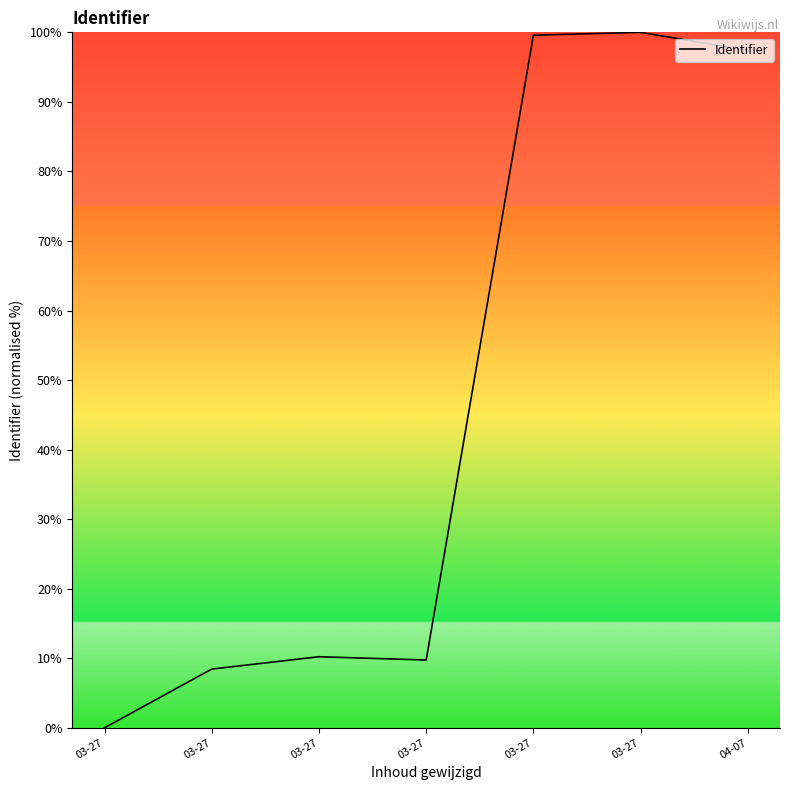

Reading right to left, extract all data points from this chart.

97.4	100.0	99.6	9.7	10.2	8.4	0.0